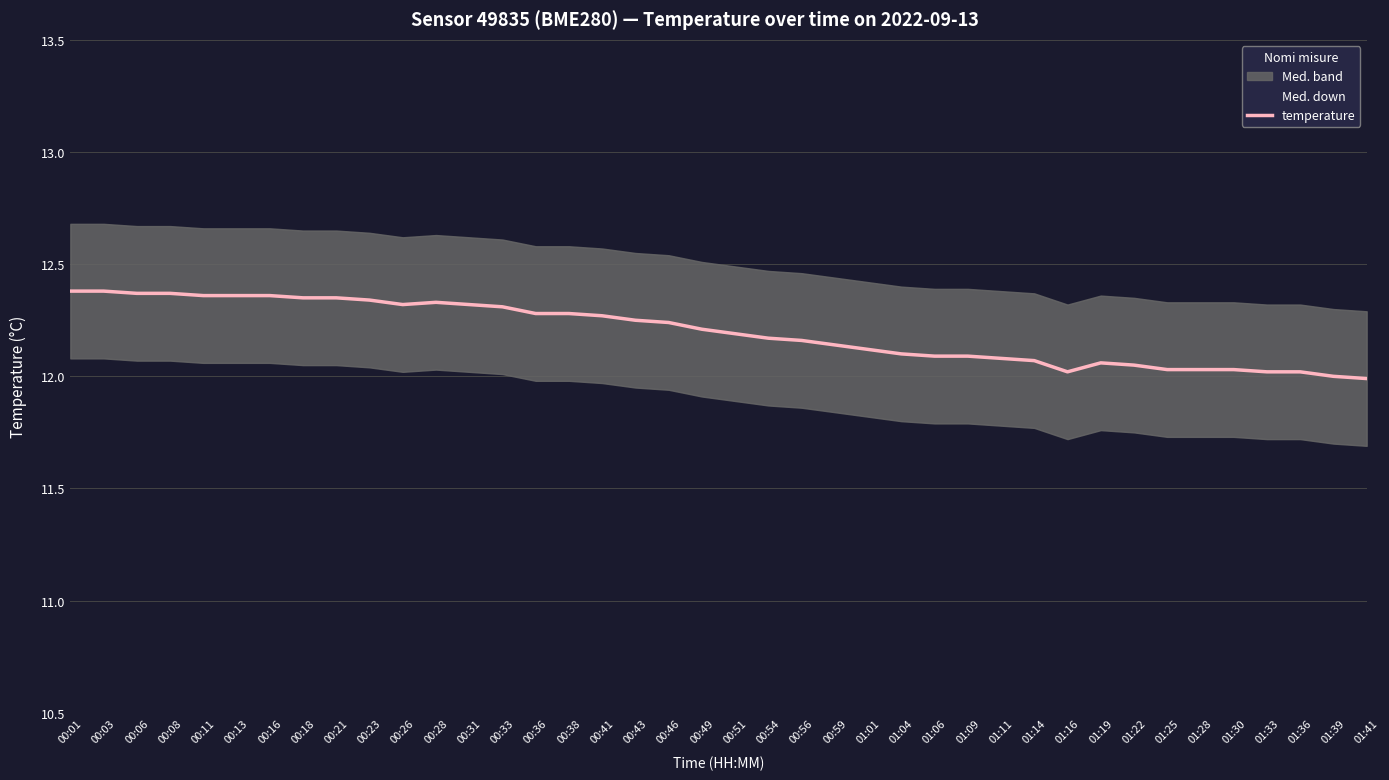

What is the value of the temperature point at the 9th from the left?

12.3